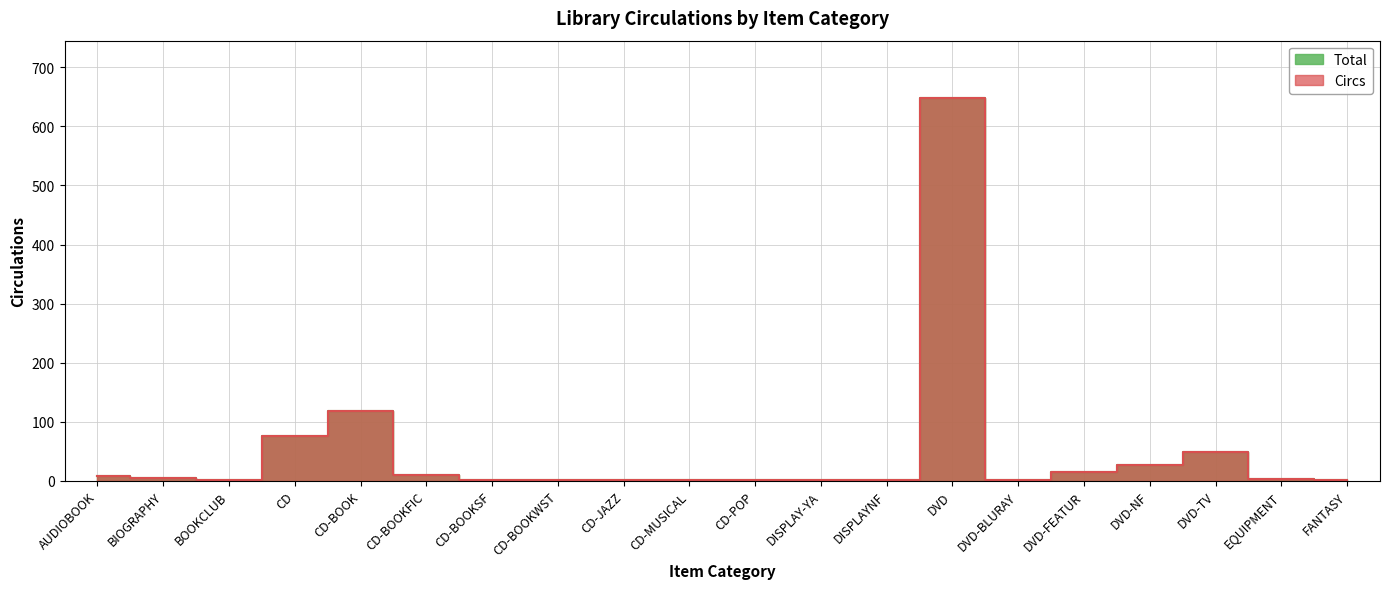

At EQUIPMENT, list the series in order from largest to smallest.

Circs, Total